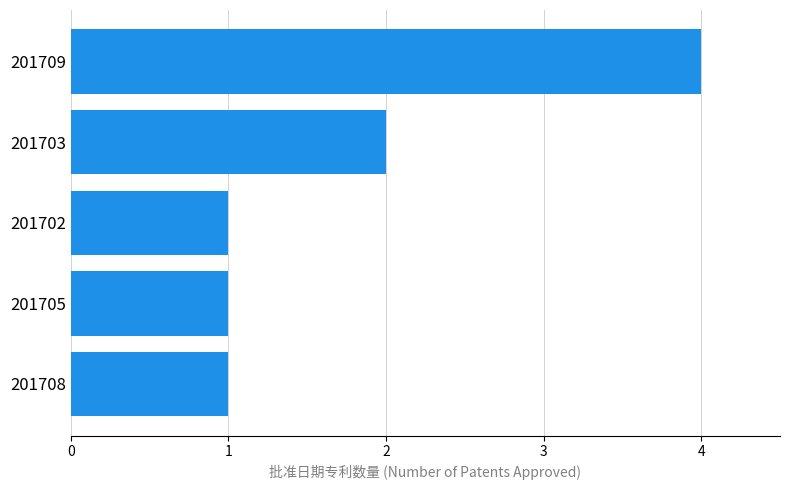

Reading bottom to top, transcribe all the data shown in this chart.

201708=1	201705=1	201702=1	201703=2	201709=4